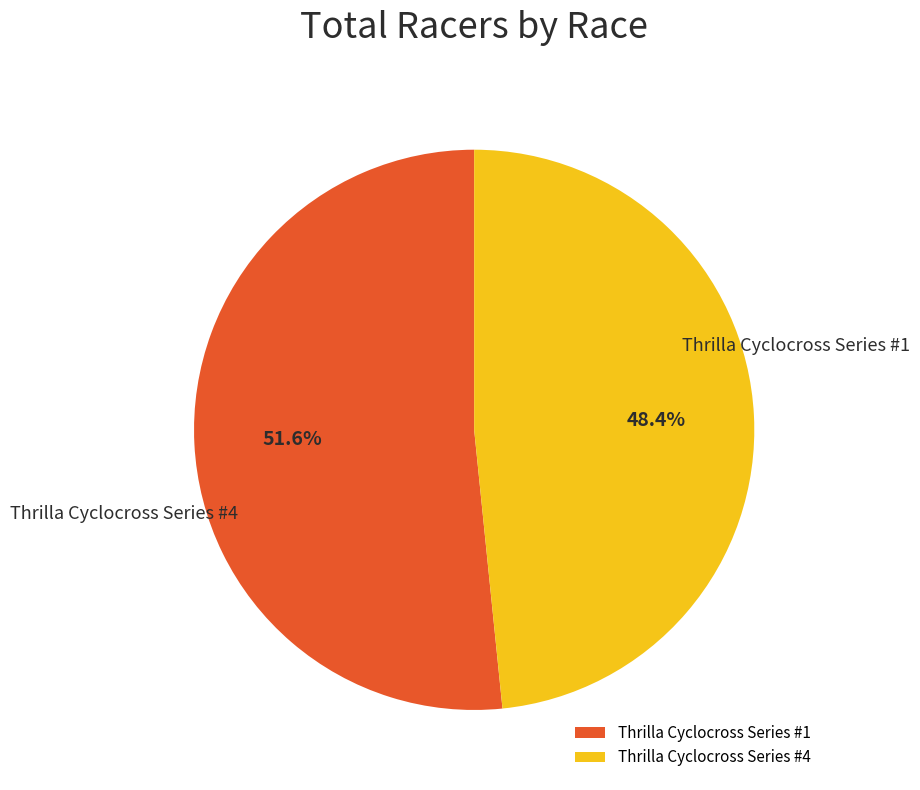

True or false: Thrilla Cyclocross Series #4 accounts for 48% of the total.

True